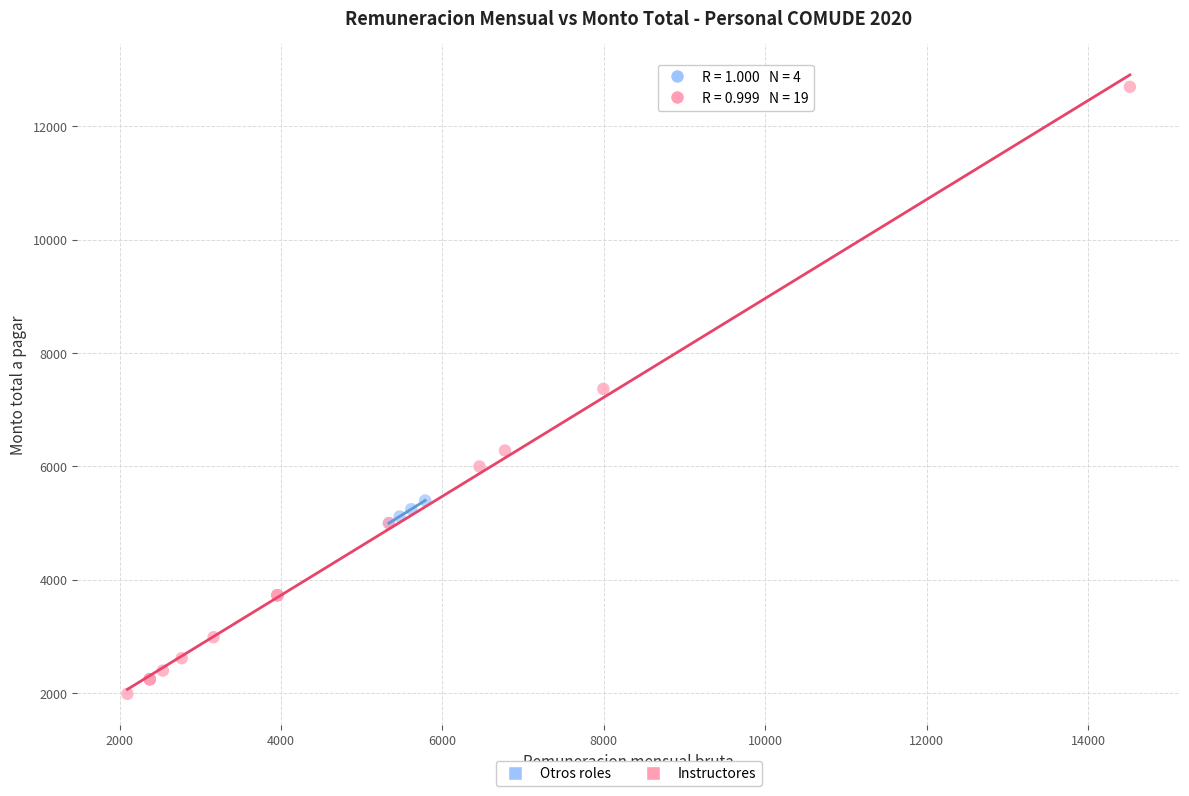

Which series contains the highest Y value?

Instructores